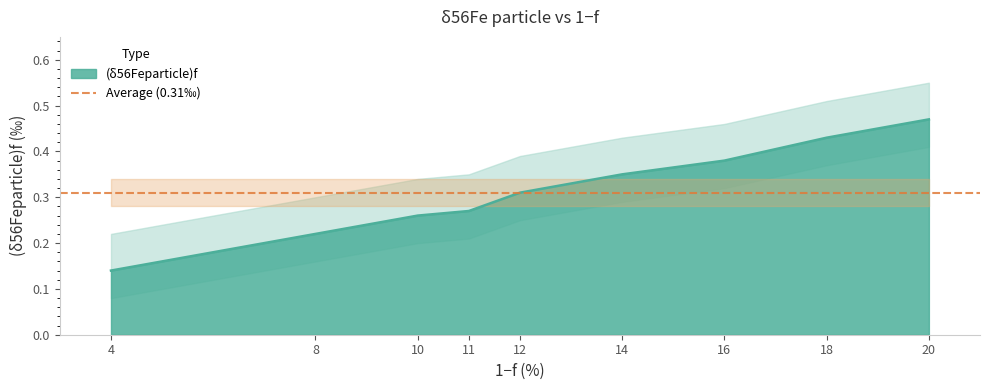

True or false: (δ56Feparticle)f has a value of 0.4 at 11.

False